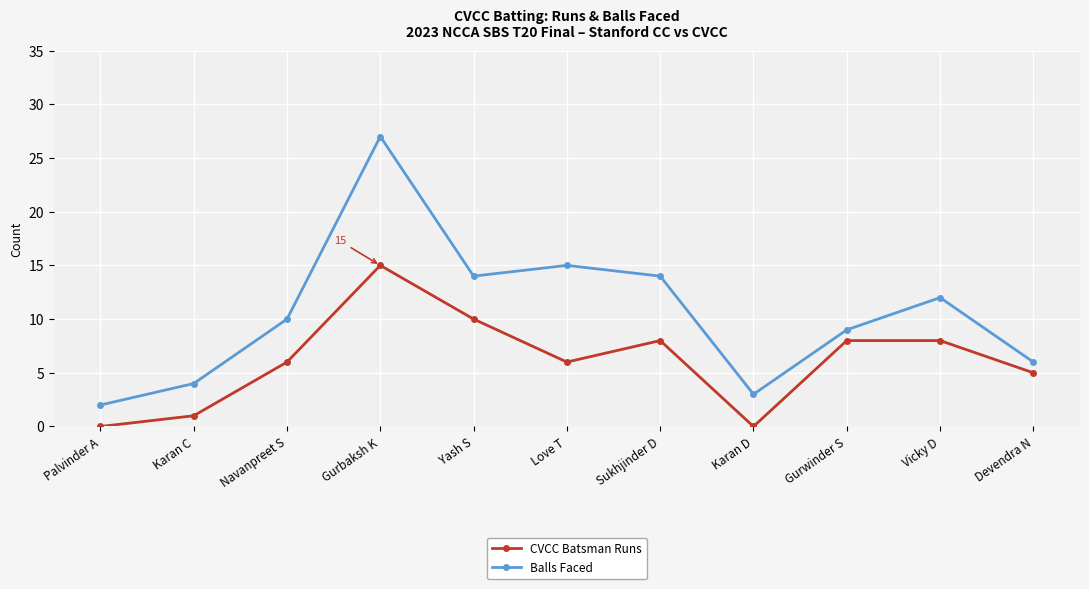

Is it true that CVCC Batsman Runs equals 15 at Gurbaksh K?

True